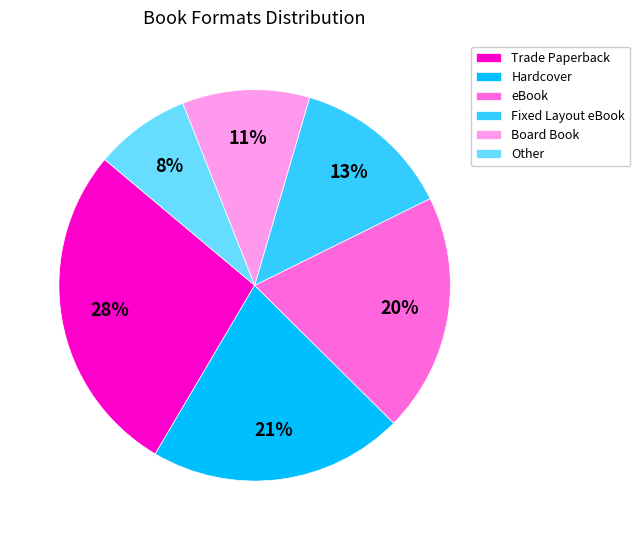

True or false: Trade Paperback accounts for 28% of the total.

True